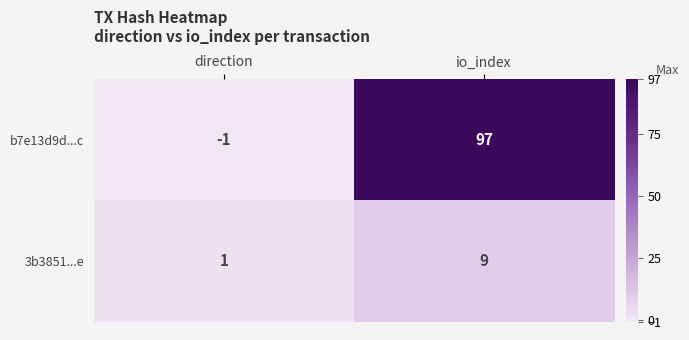

Between direction and io_index, which series saw the biggest shift?

b7e13d9d...c